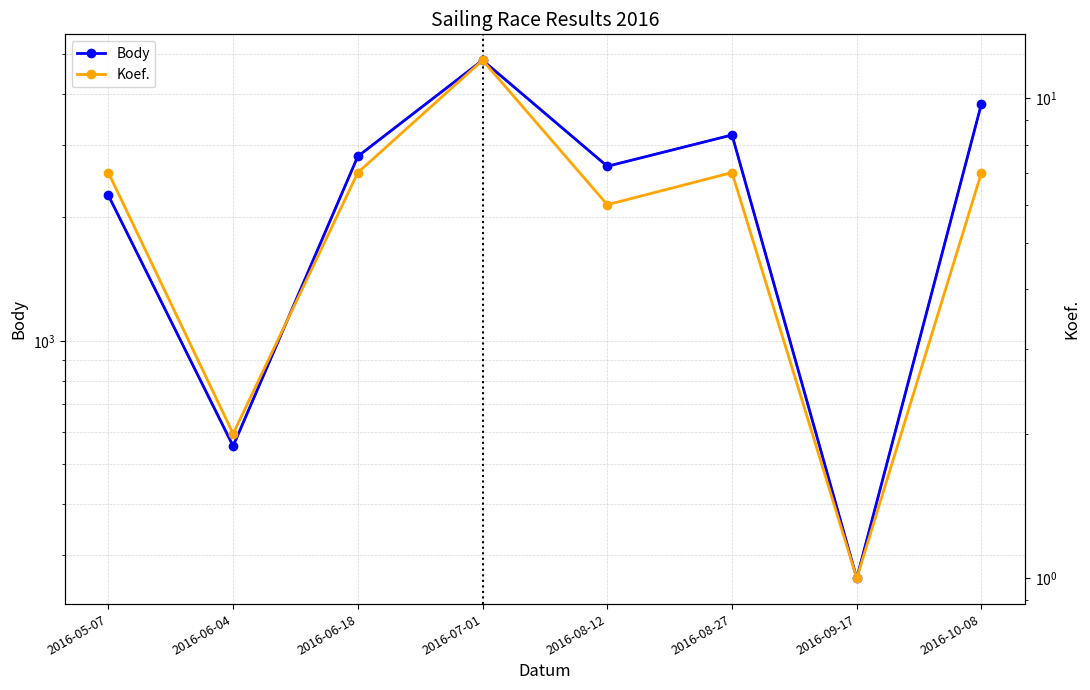

Is the value of Body at 2016-07-01 greater than the value of Koef. at 2016-07-01?

Yes